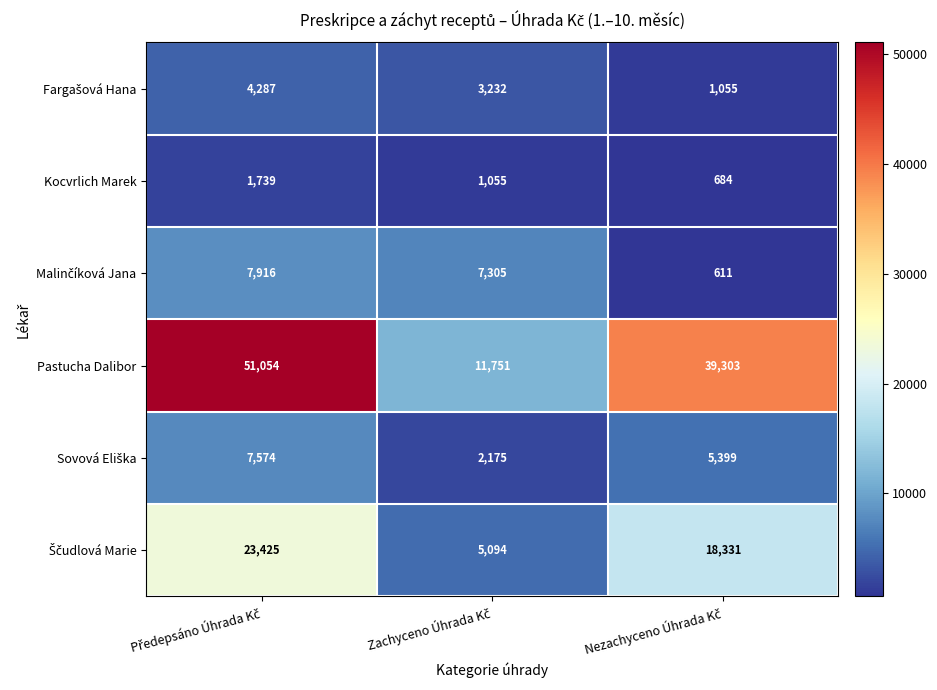

What is the smallest value displayed?

611